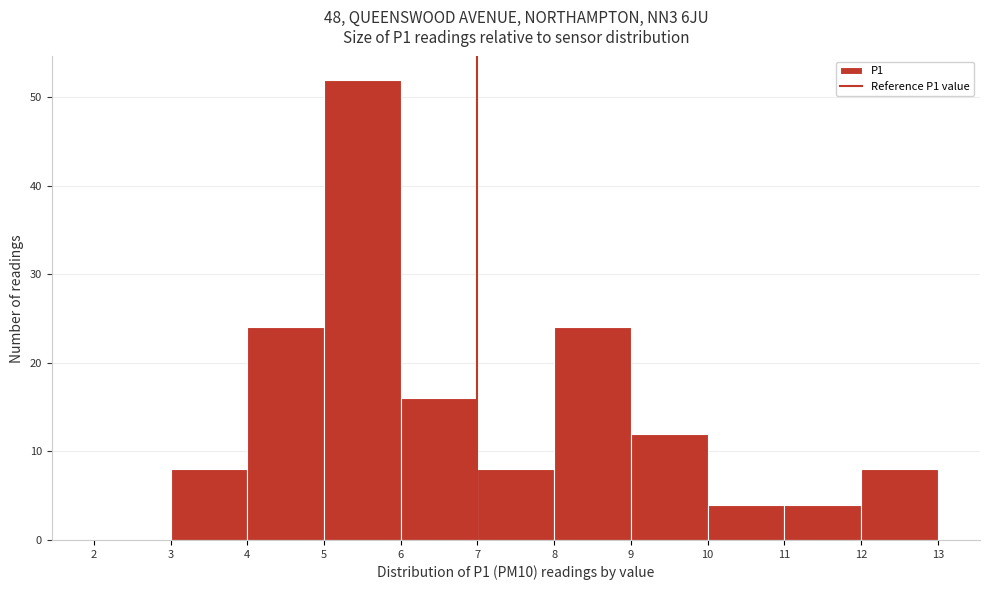

How tall is the bar that spans 6 to 7 on the x-axis? The values are not printed on the chart, so give them approximately, as read against the axis.

16